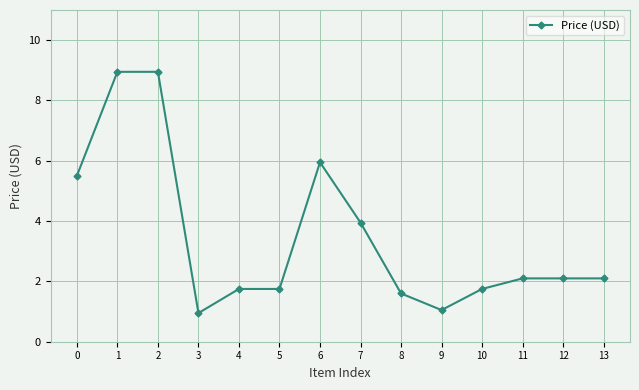

How many data points are less than 2?

6